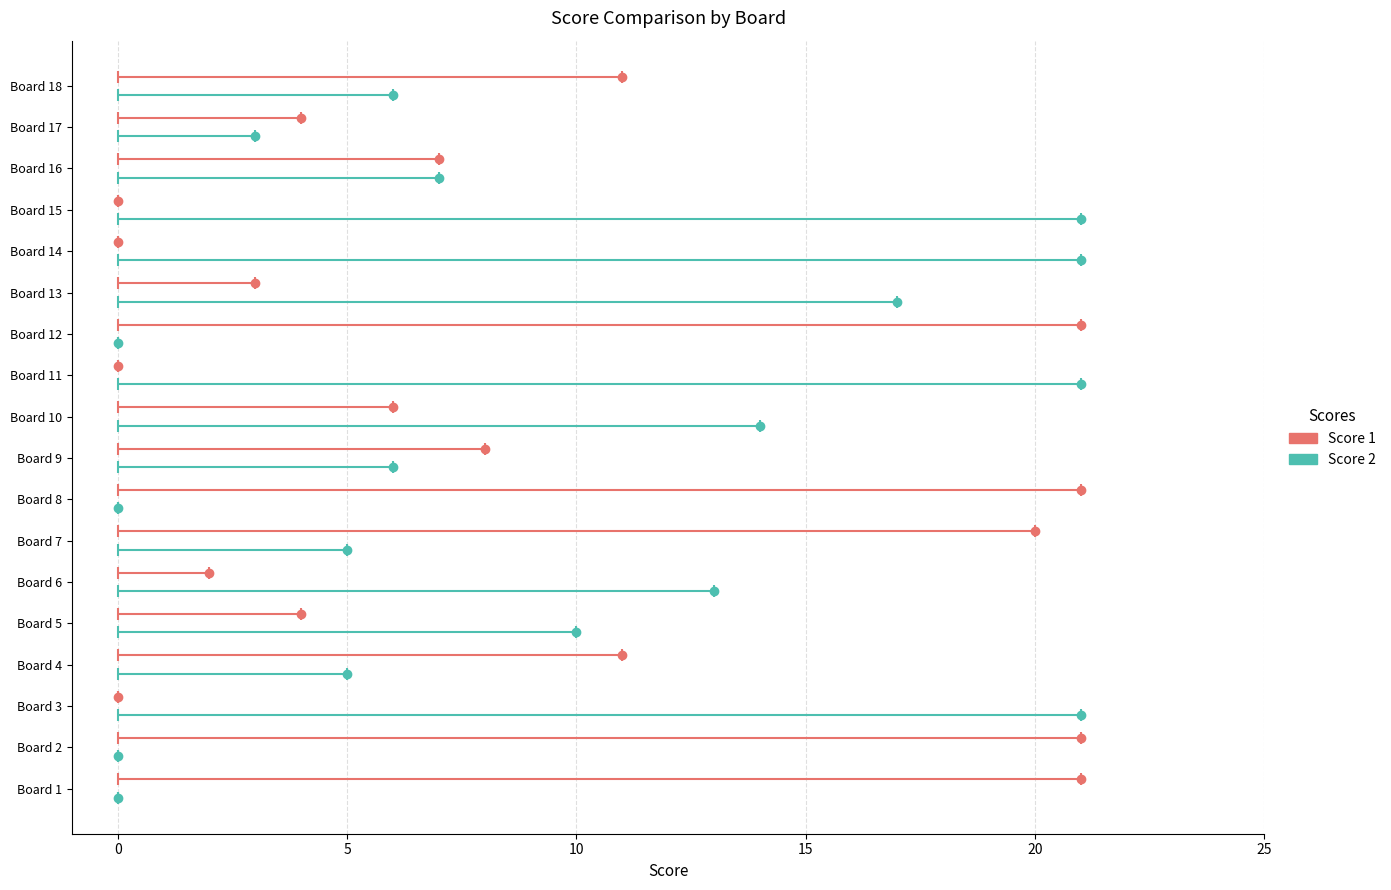

How many data points does each series have?

18